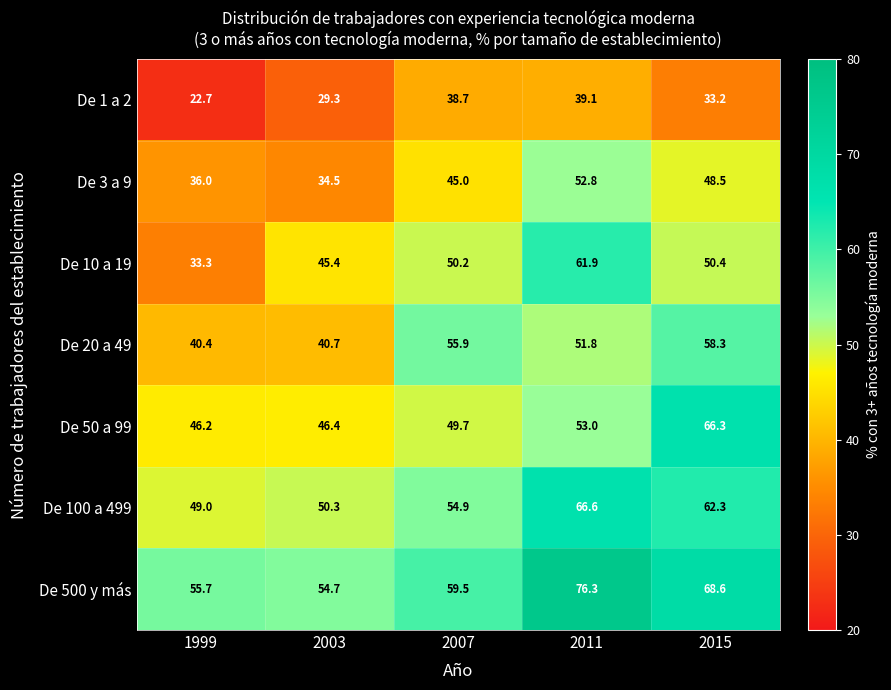

True or false: De 500 y más has a value of 14.5 at 2007.

False